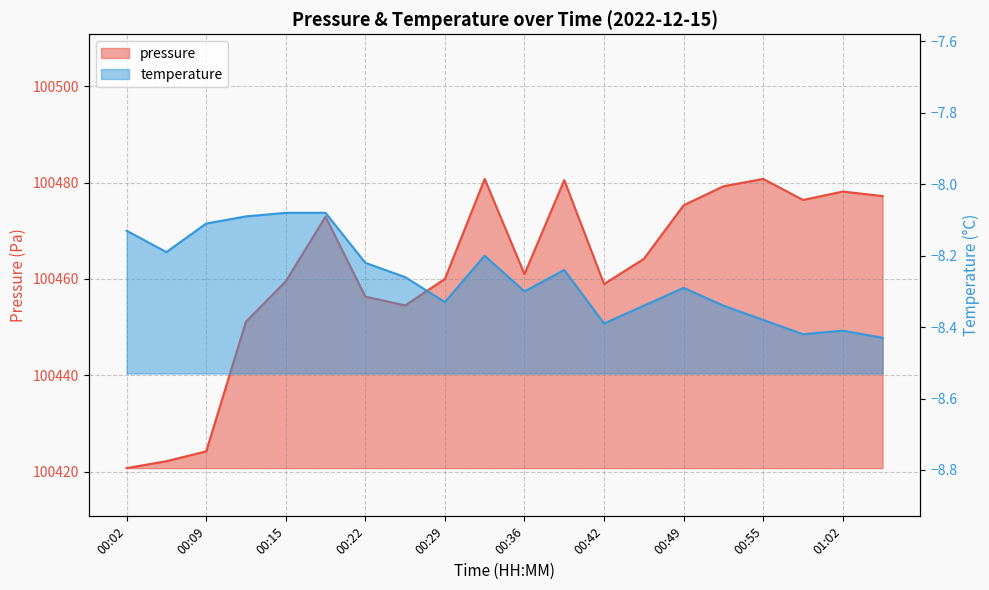

Which category has the highest value in the pressure series?

00:32